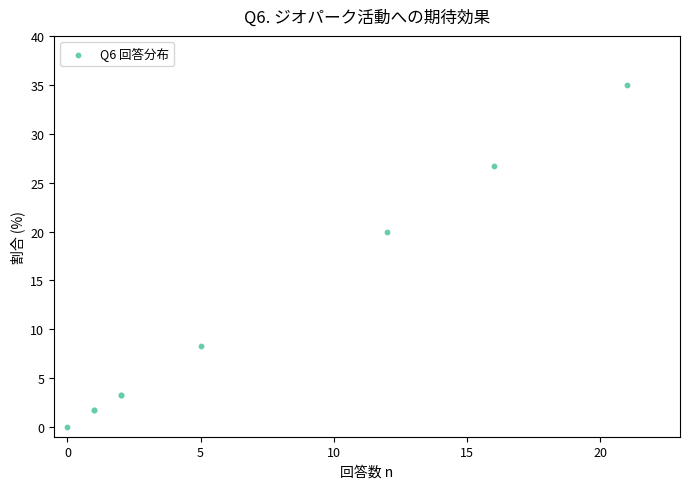

What Y value in the scatter plot is closest to 17?

20.0